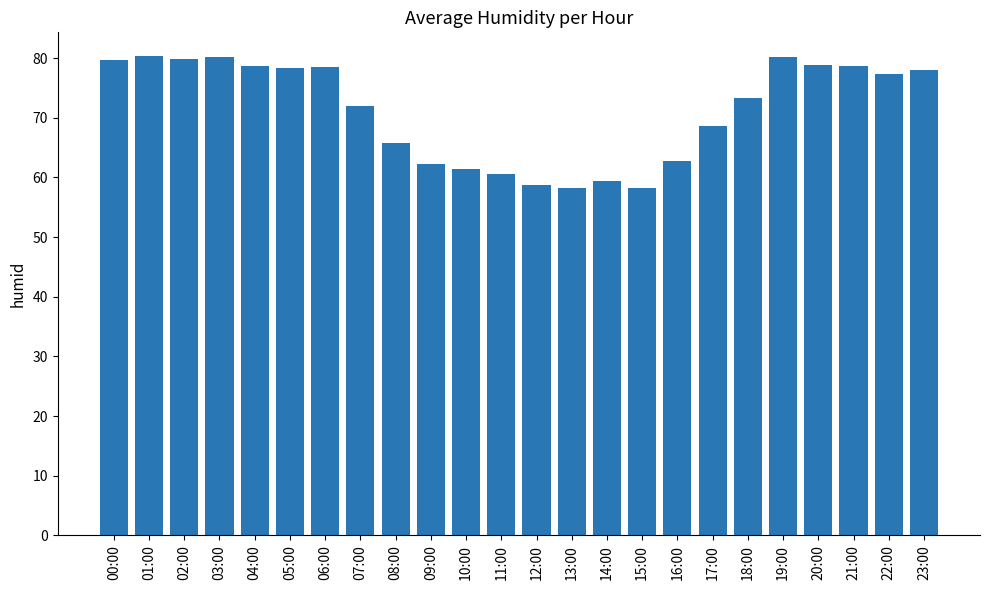

What is the change in value from 05:00 to 12:00?

-19.6